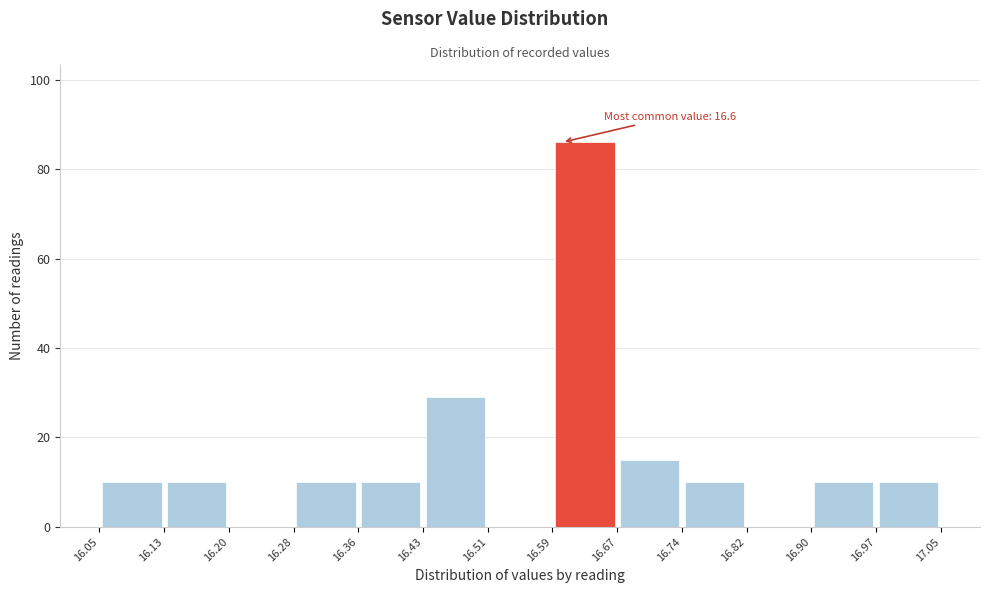

Which range on the x-axis has the tallest bar?

16.59 to 16.67